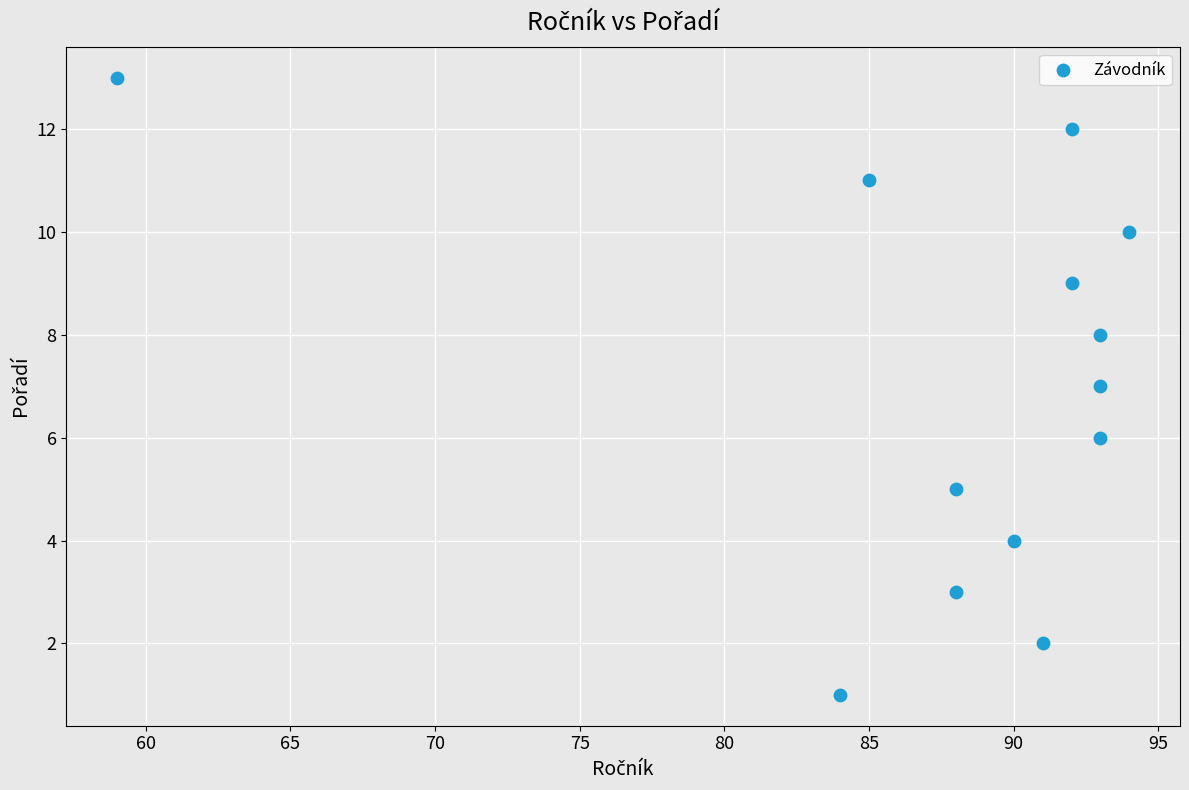

What is the range of Y values (max minus min)?

12